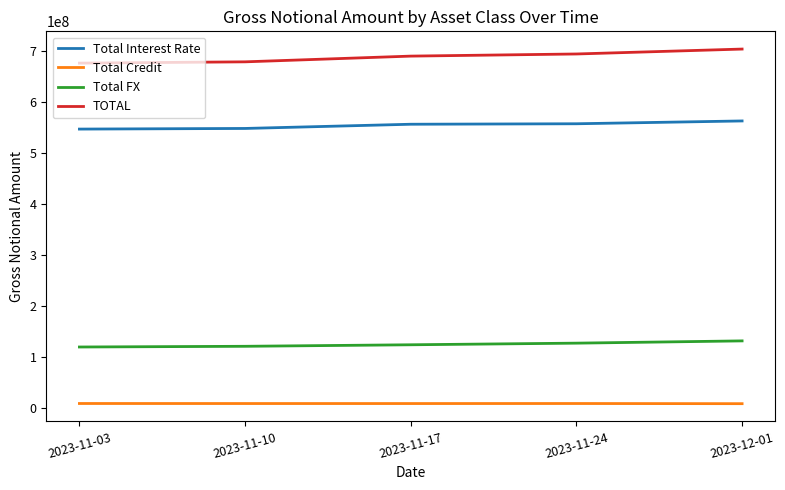

What is the maximum value shown in the chart?

702819324